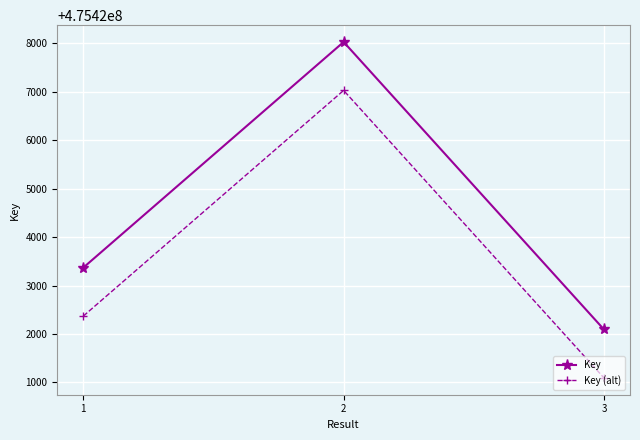

What is the difference between the highest and lowest values at 3?

1000